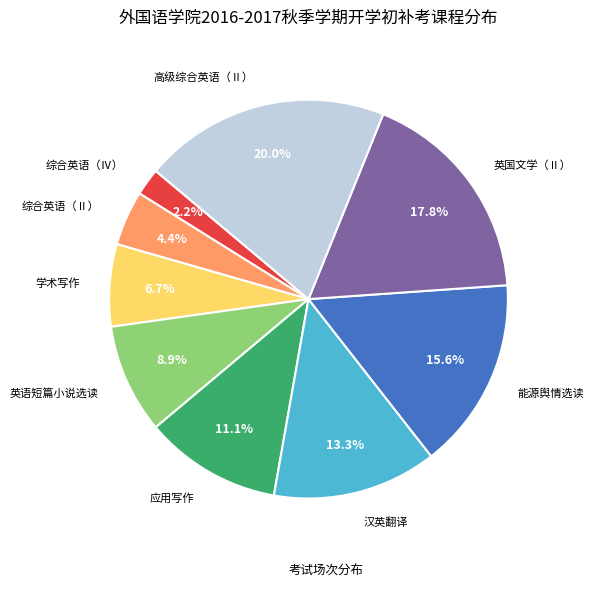

How many slices are in this pie chart?

9